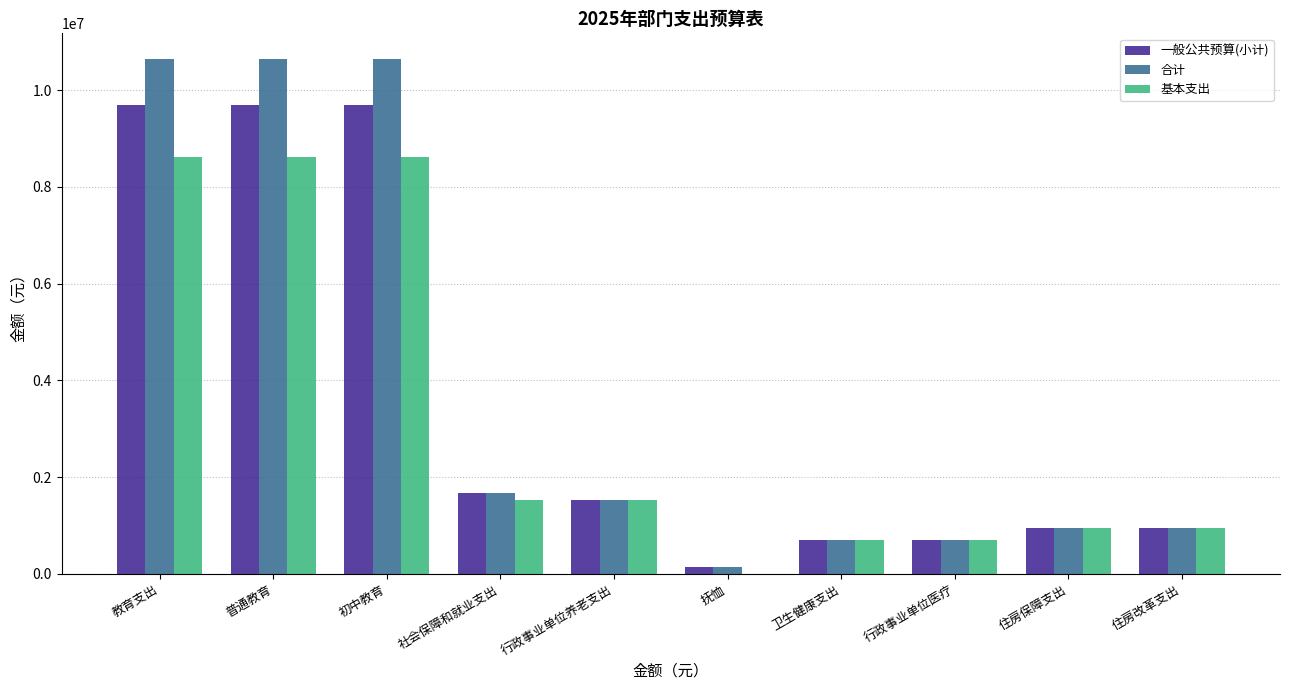

How many series are shown in this chart?

3